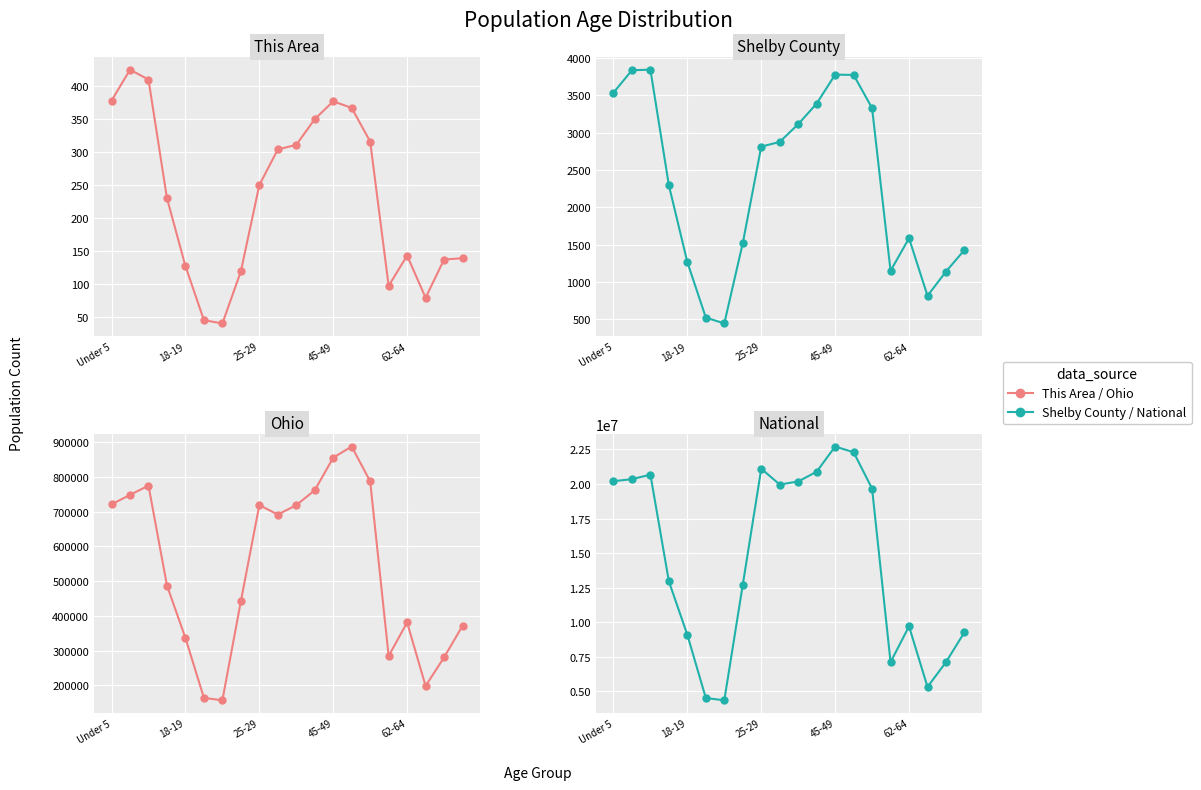

Is it true that National equals 28988084 at Under 5?

False